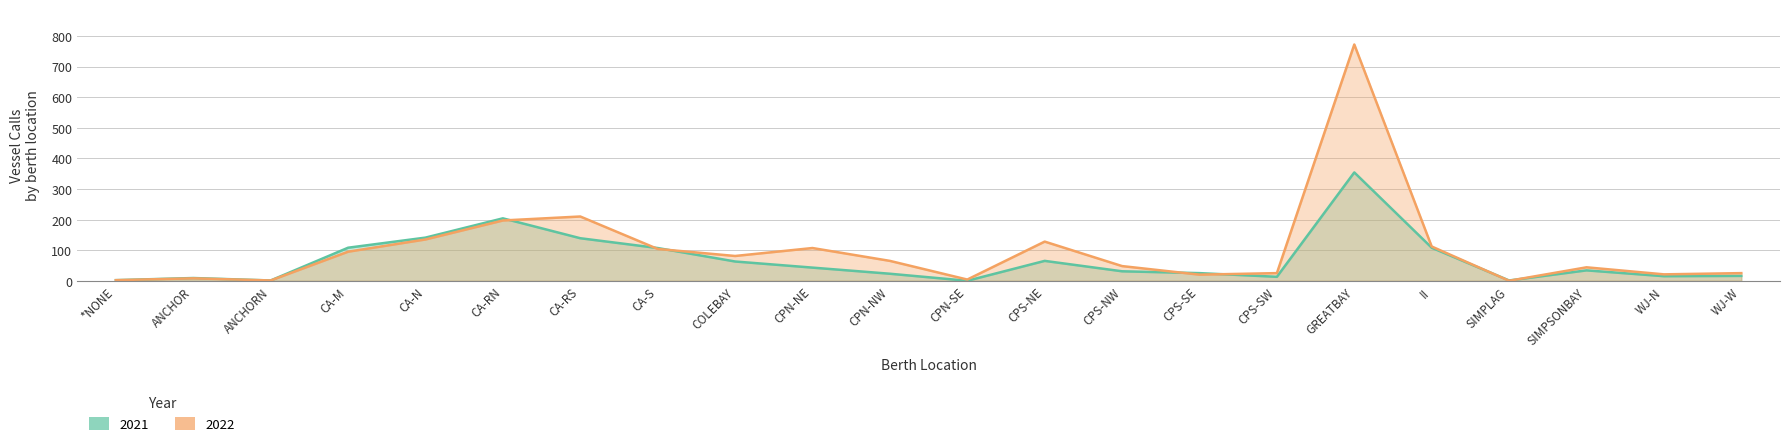

What is the difference between the highest and lowest values at ANCHOR?

1